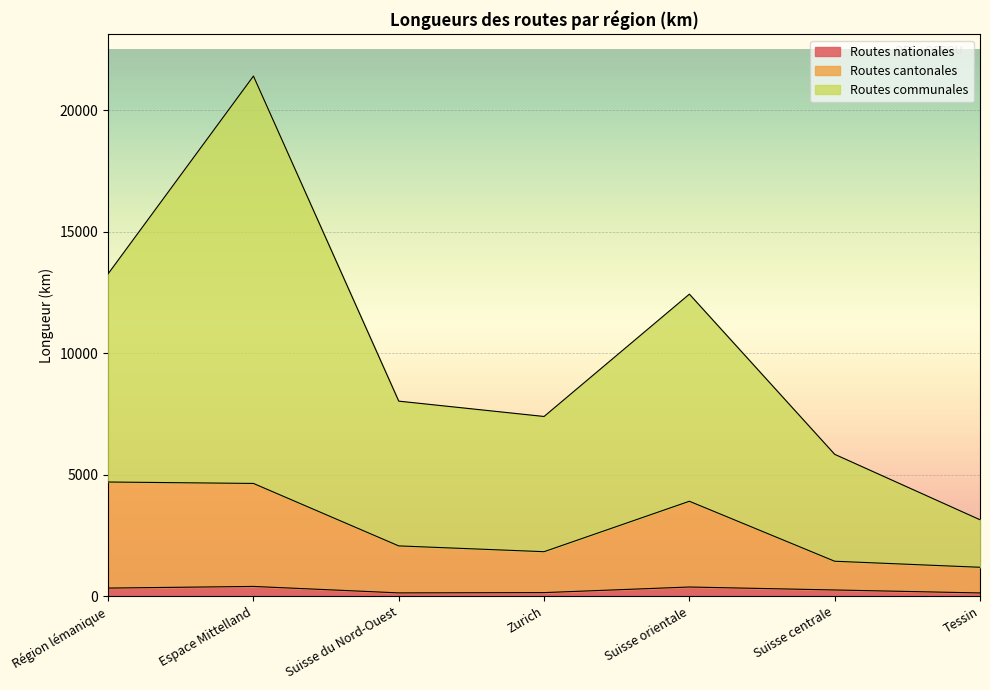

List the labels in order of Routes cantonales value, largest first.

Région lémanique, Espace Mittelland, Suisse orientale, Suisse du Nord-Ouest, Zurich, Suisse centrale, Tessin